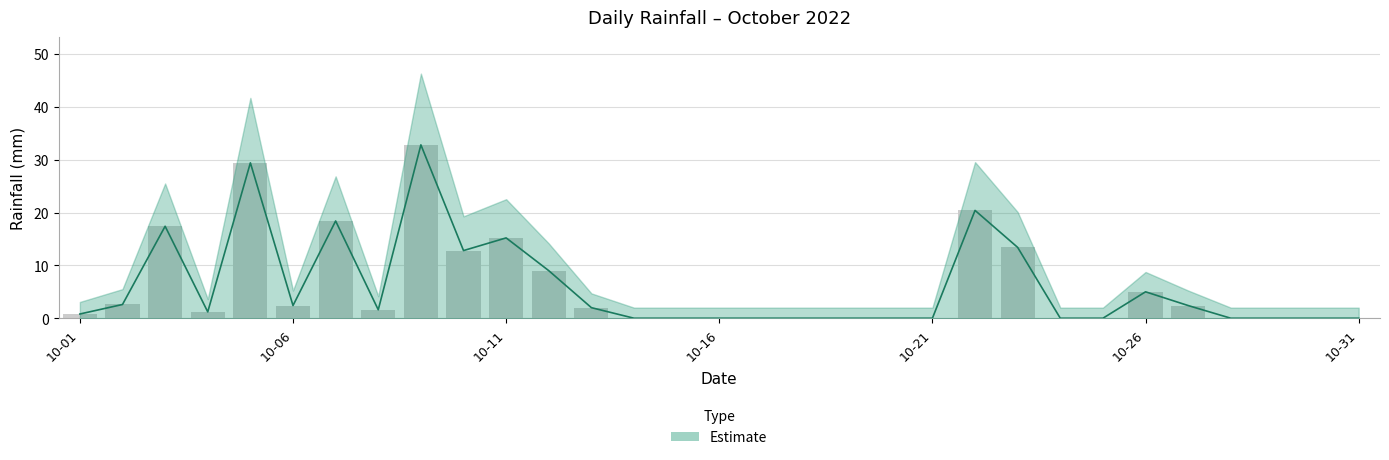

What is the change in value from 2022-10-03 to 2022-10-10?

-4.6